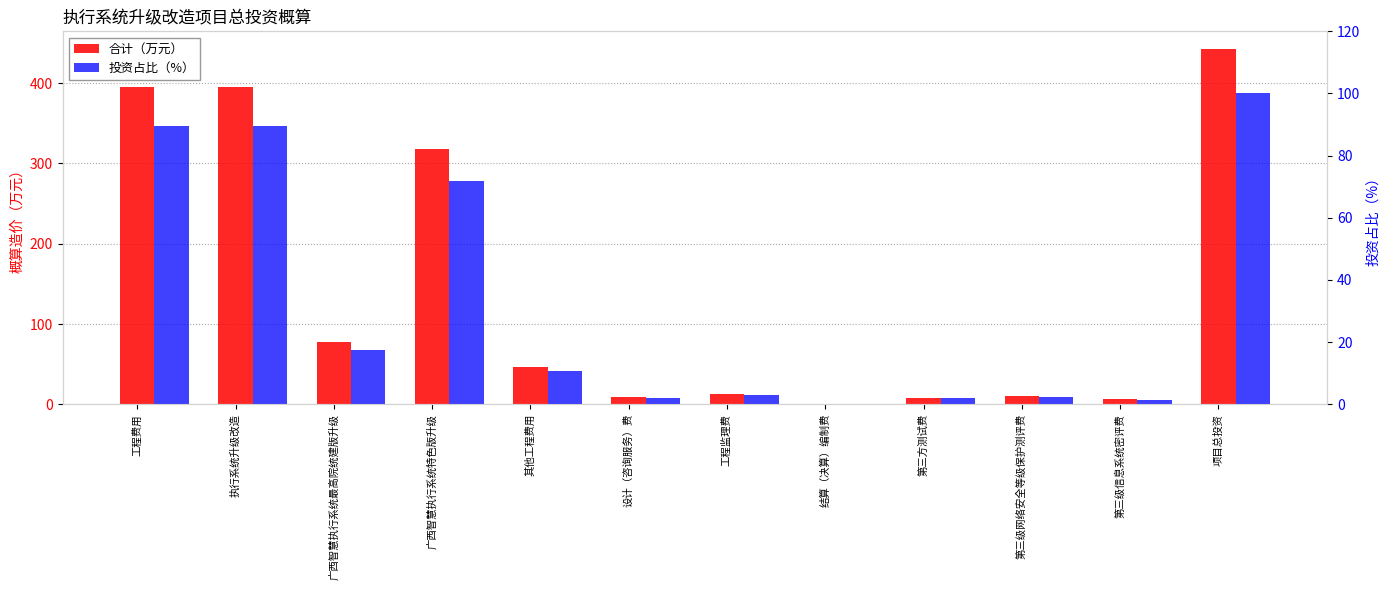

At which category is the sum across all series the highest?

项目总投资